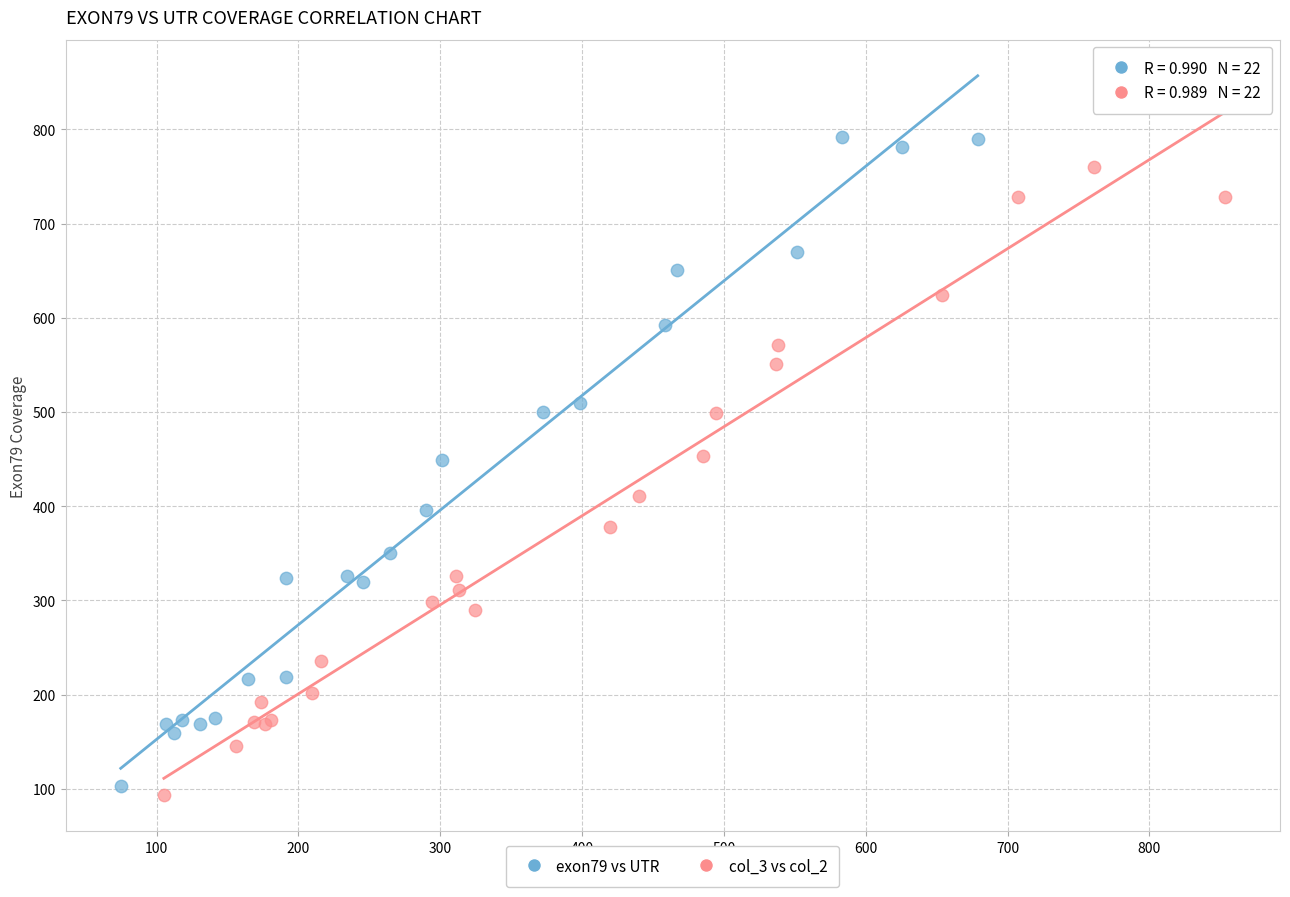

Which series has the widest spread of Y values?

exon79 vs UTR